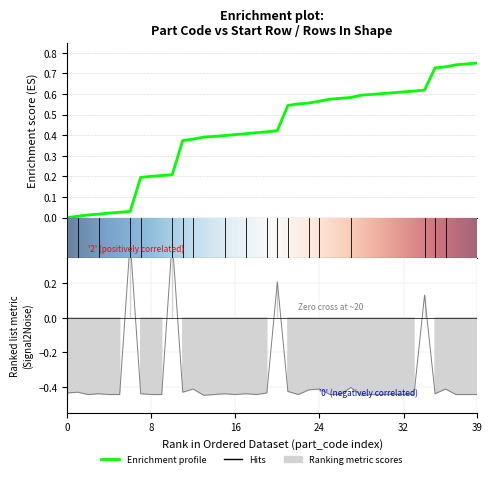

How many values in rows_in_shape are below zero?

36